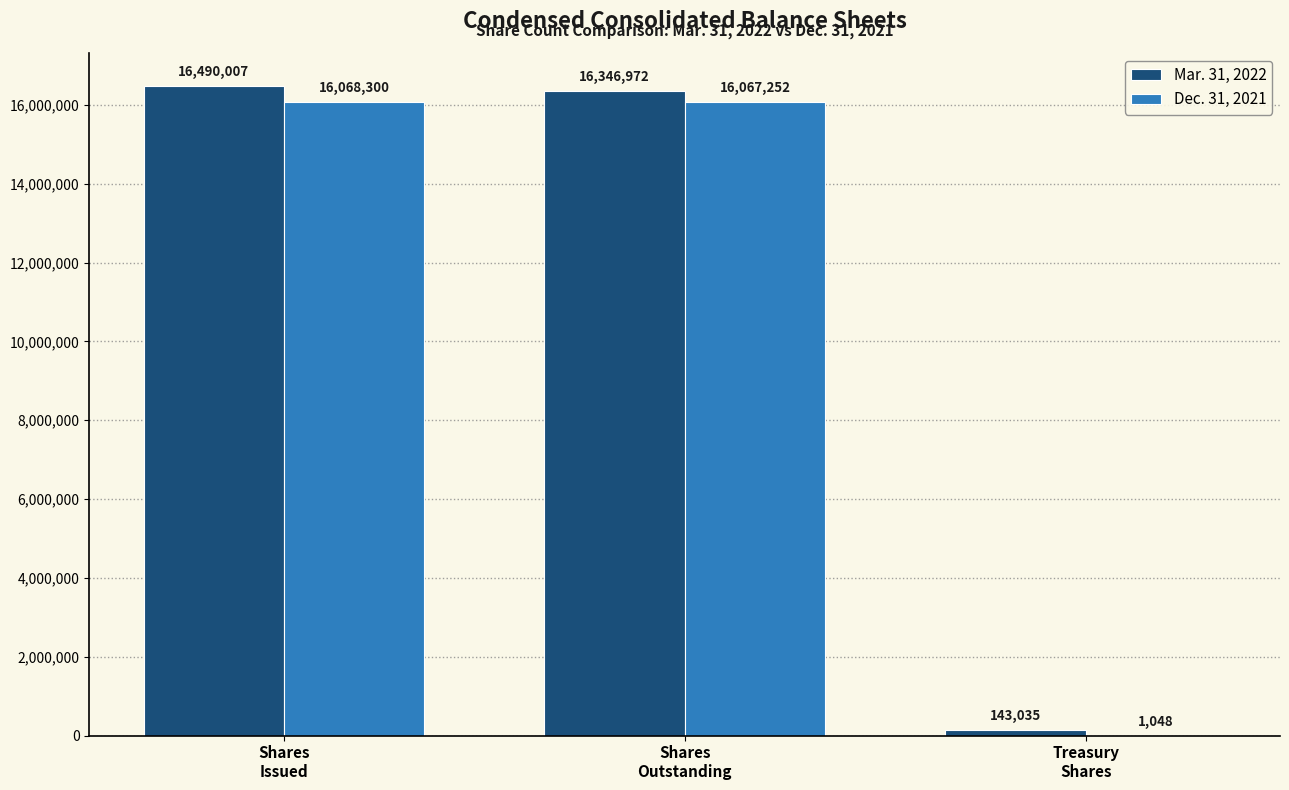

Is the value of Mar. 31, 2022 at Treasury
Shares greater than the value of Dec. 31, 2021 at Treasury
Shares?

Yes